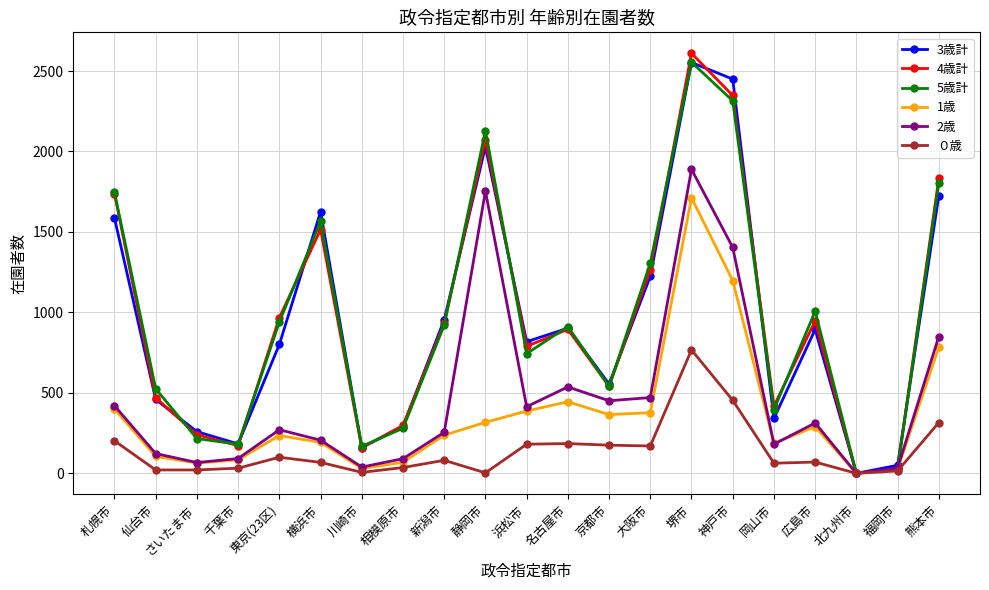

At which label is 1歳 closest to 856?

熊本市